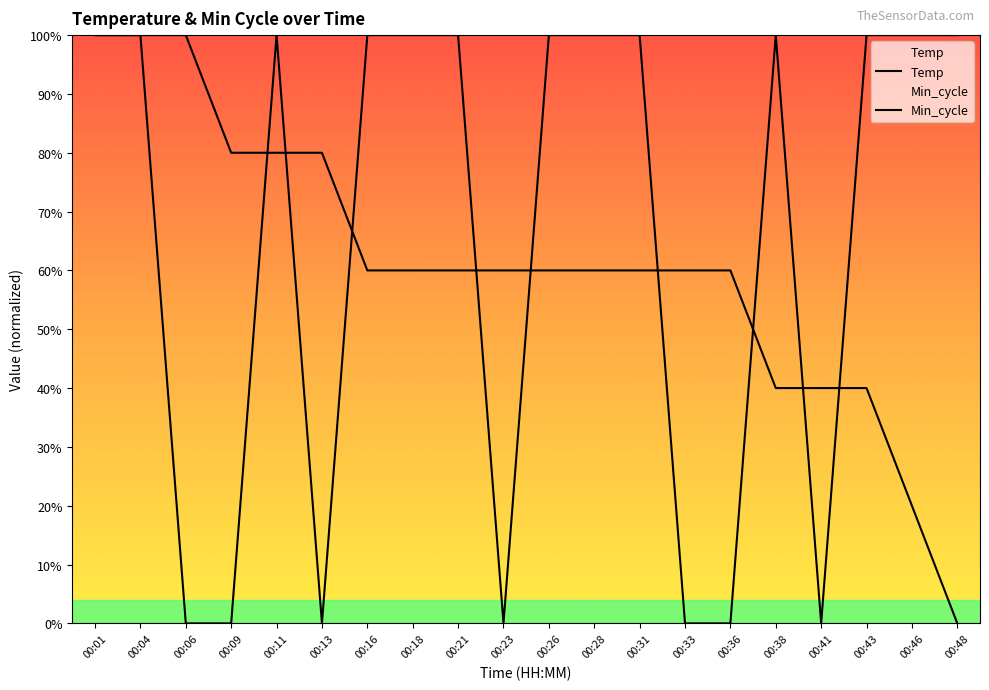

What is the value of the Temp point at the 4th from the left?

80.0